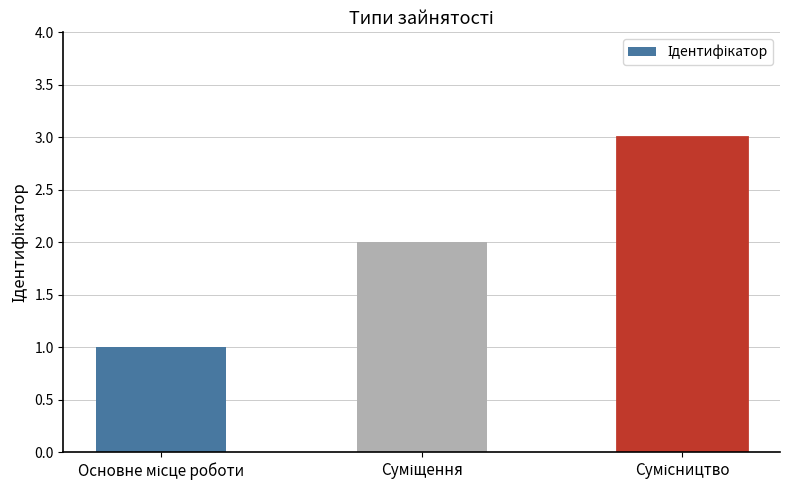

What is the greatest value displayed?

3